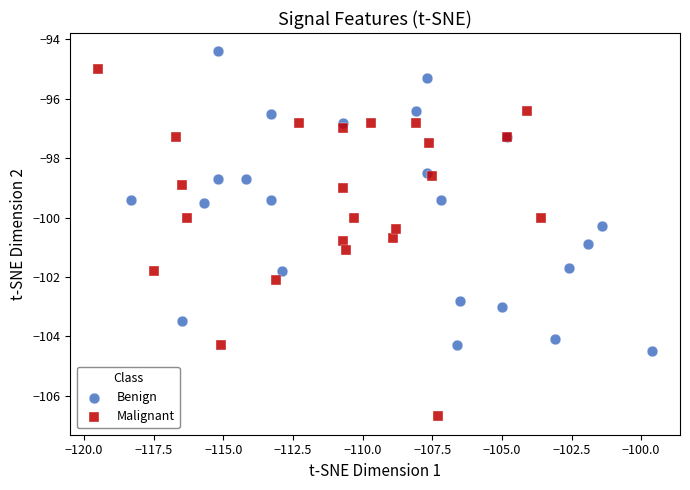

Which series reaches the maximum Y coordinate?

Benign